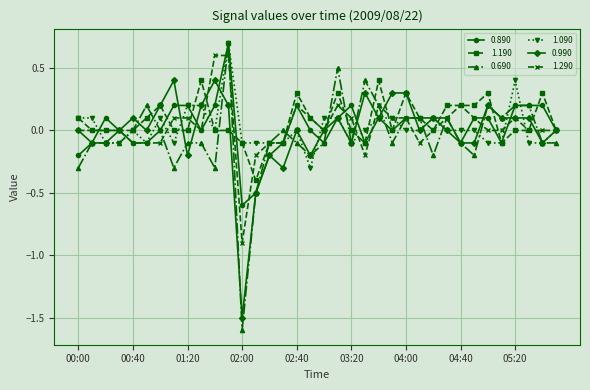

At how many categories does at least one series exceed -1?

36